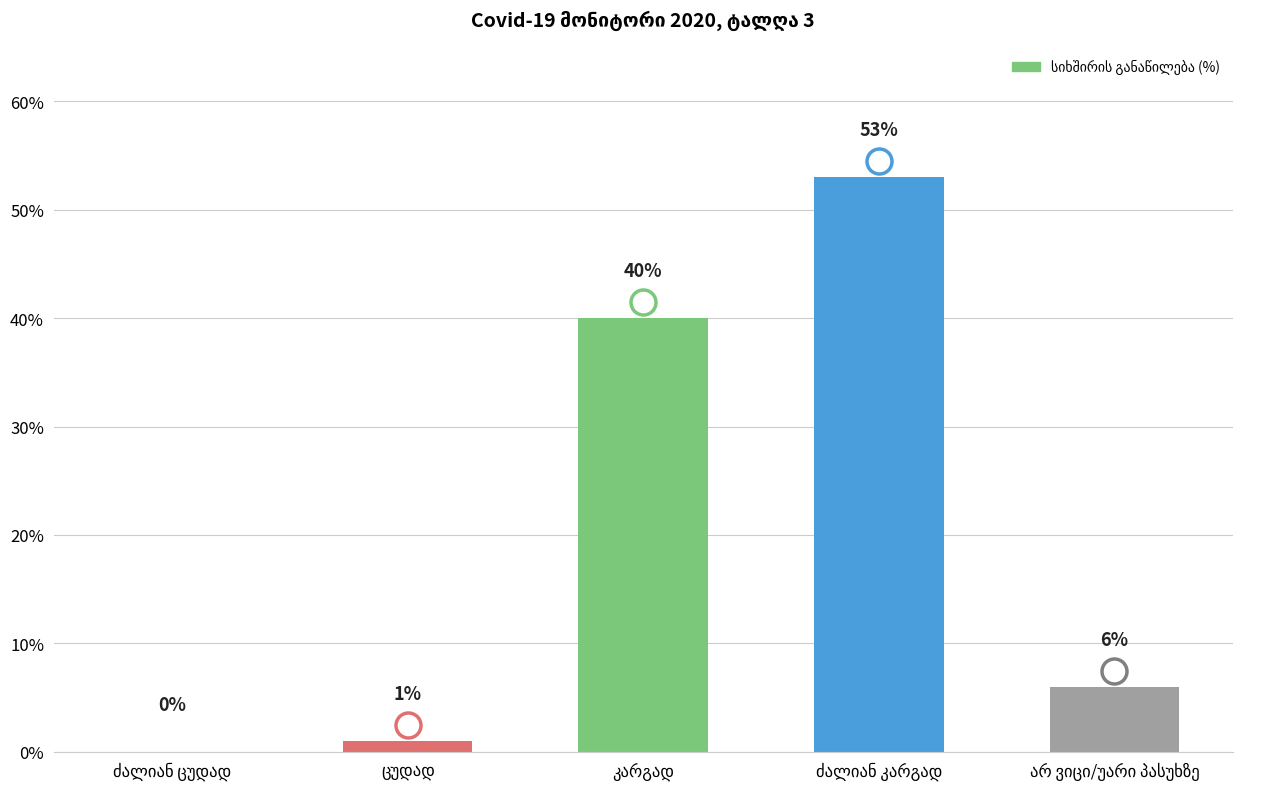

What is the sum of all values?

100